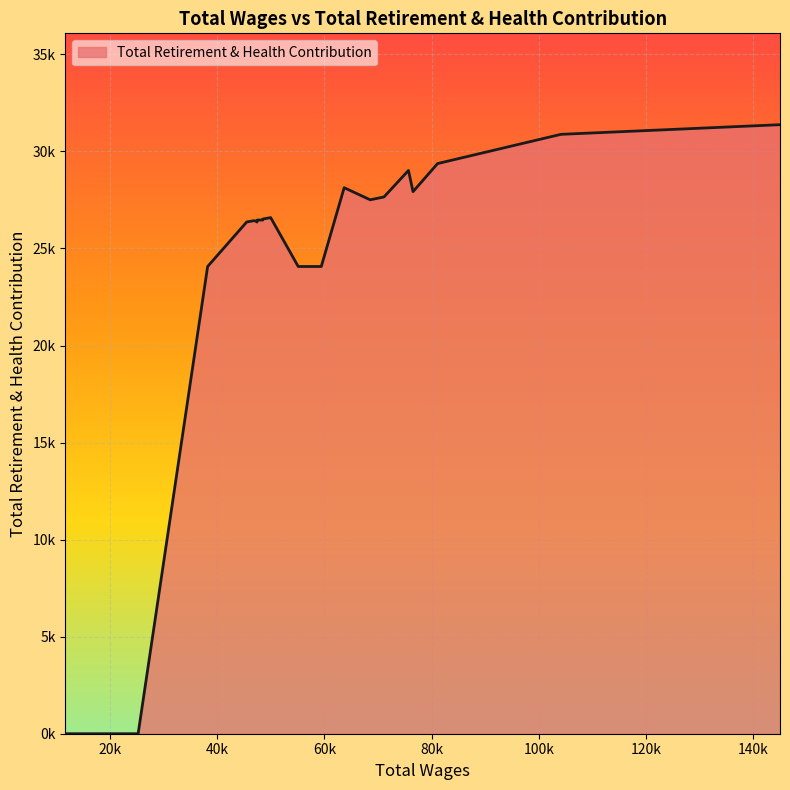

Does the chart display data point markers on the line(s)?

No